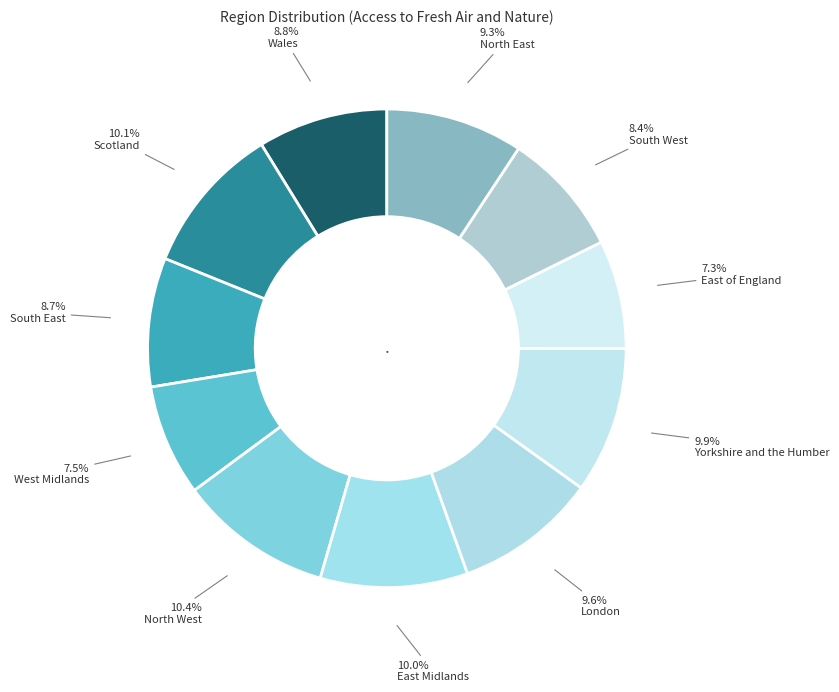

Which category has the smallest portion of the pie?

East of England